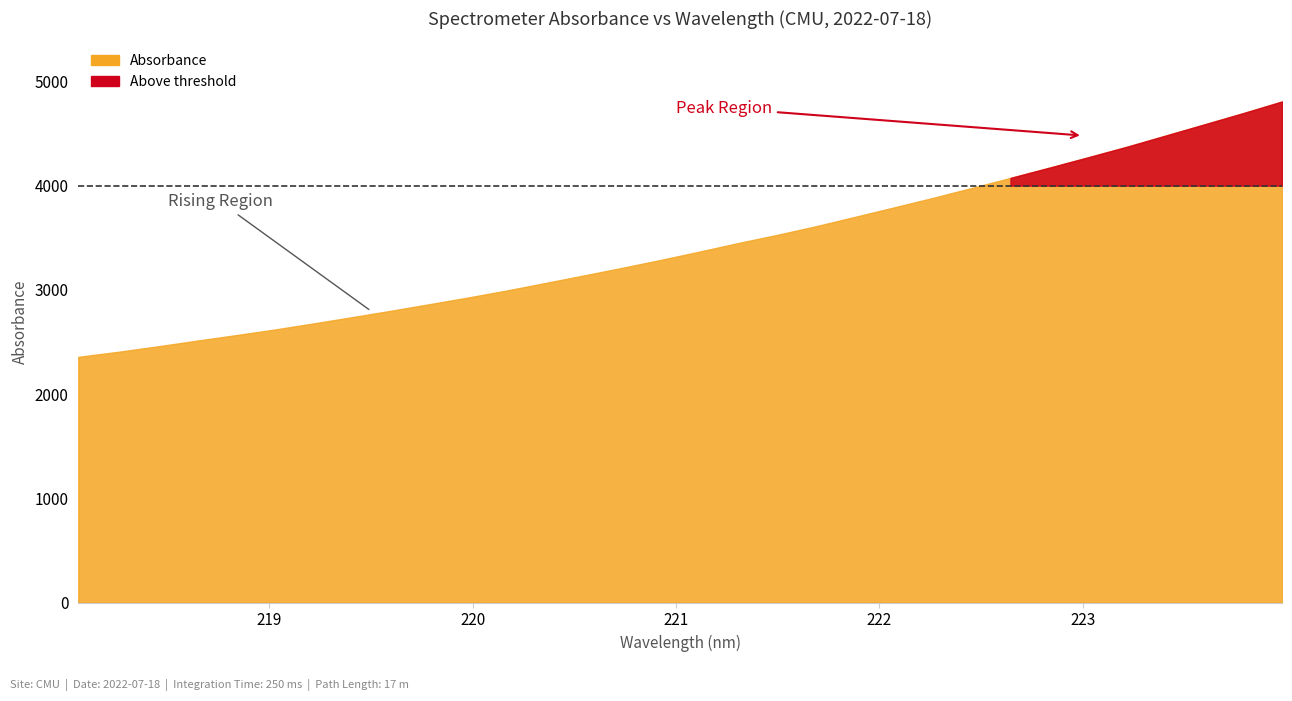

Reading left to right, what are all the values shown in this chart?

218.0596=2357.1	218.2508=2404.0	218.442=2455.3	218.6332=2509.6	218.8244=2562.2	219.0156=2616.0	219.2067=2674.5	219.3979=2735.0	219.589=2796.4	219.7801=2860.0	219.9712=2924.3	220.1623=2991.7	220.3533=3064.1	220.5444=3137.1	220.7354=3211.2	220.9264=3287.6	221.1174=3367.6	221.3083=3450.1	221.4993=3528.2	221.6902=3611.2	221.8812=3700.6	222.0721=3790.9	222.263=3881.9	222.4538=3977.1	222.6447=4073.9	222.8355=4171.8	223.0264=4271.5	223.2172=4372.8	223.408=4480.1	223.5987=4587.5	223.7895=4695.5	223.9802=4807.2